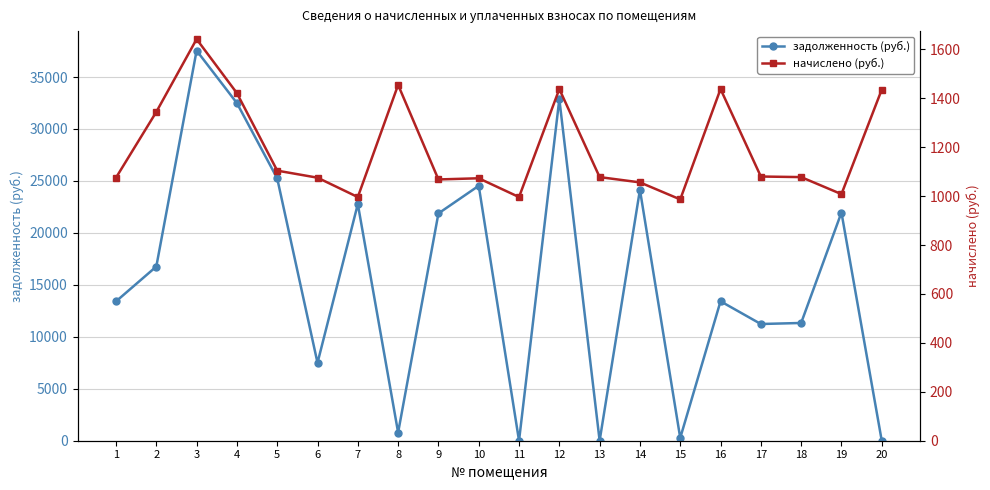

What is the difference between the maximum and minimum values in the задолженность (руб.) series?

37543.4